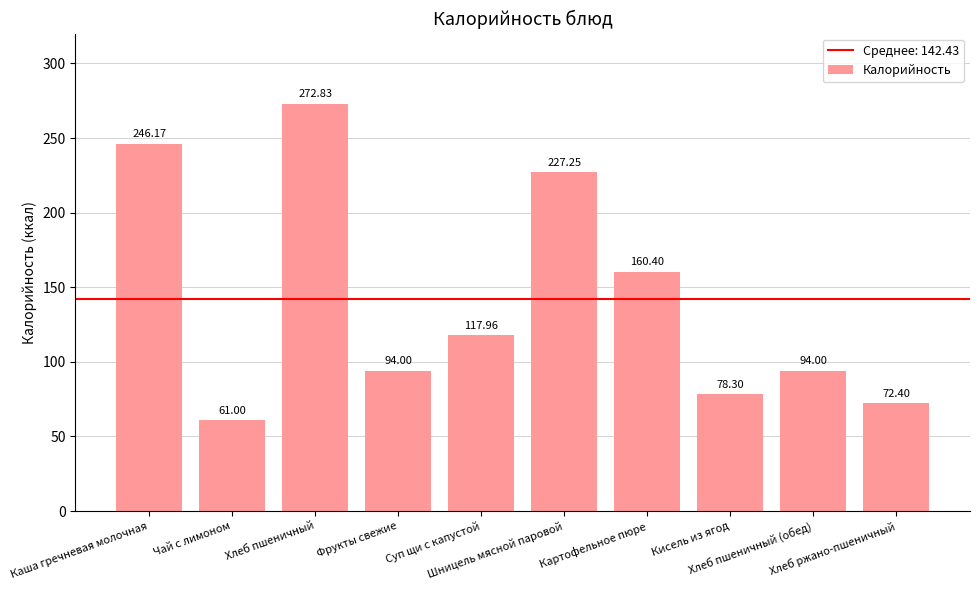

What is the difference between the maximum and minimum values?

211.8